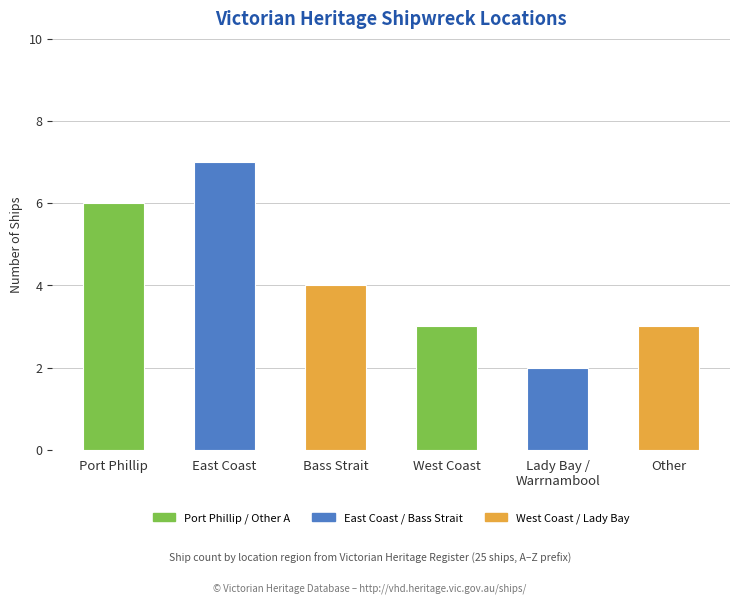

What is the difference between the second highest and minimum values?

4